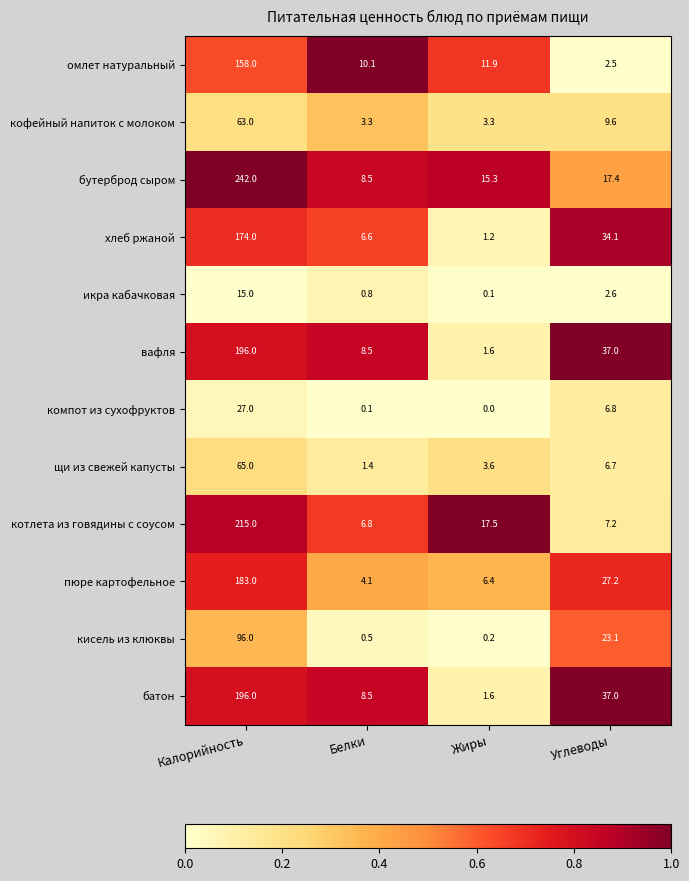

At how many categories does at least one series exceed 0?

4